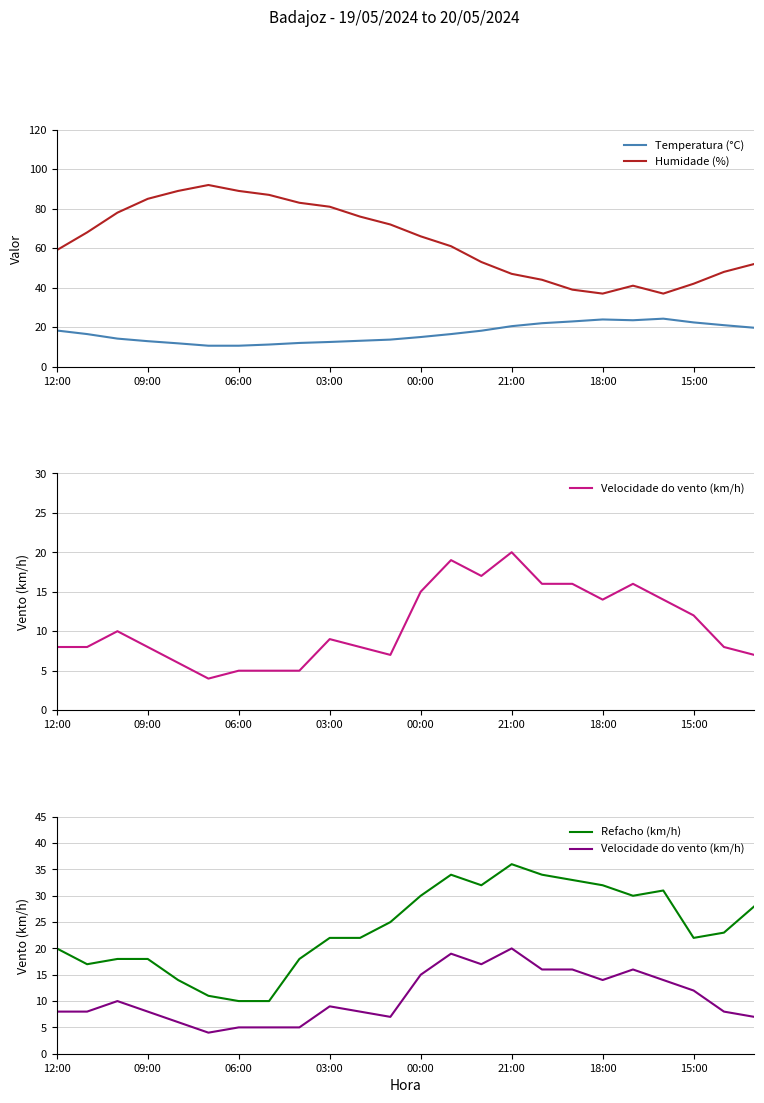

Reading left to right, list all the values displayed in this chart.

Temperatura (°C): 18.3	16.5	14.2	12.9	11.8	10.6	10.6	11.2	12.0	12.5	13.1	13.7	15.0	16.5	18.2	20.5	22.0	22.9	23.9	23.5	24.3	22.4	21.0	19.7
Humidade (%): 59.0	68.0	78.0	85.0	89.0	92.0	89.0	87.0	83.0	81.0	76.0	72.0	66.0	61.0	53.0	47.0	44.0	39.0	37.0	41.0	37.0	42.0	48.0	52.0
Velocidade do vento (km/h): 8.0	8.0	10.0	8.0	6.0	4.0	5.0	5.0	5.0	9.0	8.0	7.0	15.0	19.0	17.0	20.0	16.0	16.0	14.0	16.0	14.0	12.0	8.0	7.0
Refacho (km/h): 20.0	17.0	18.0	18.0	14.0	11.0	10.0	10.0	18.0	22.0	22.0	25.0	30.0	34.0	32.0	36.0	34.0	33.0	32.0	30.0	31.0	22.0	23.0	28.0